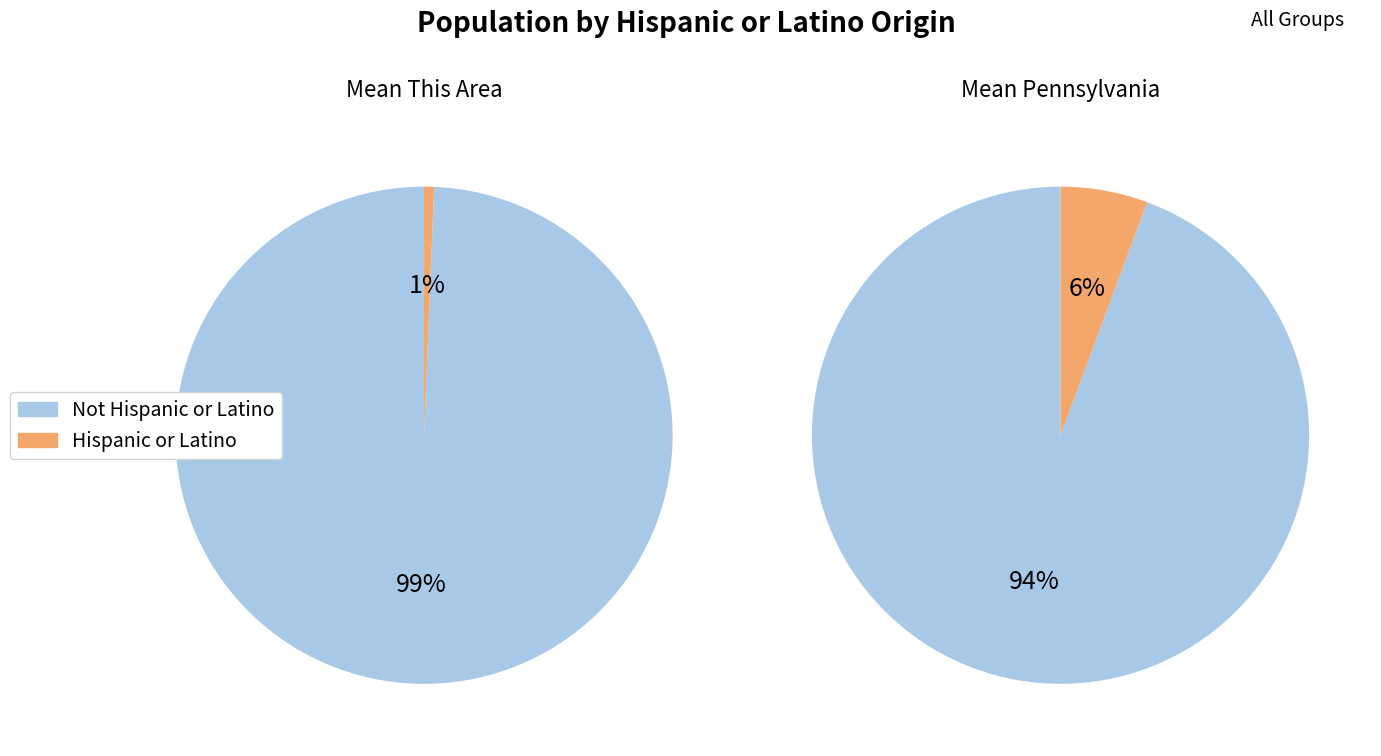

Combined, do Mean This Area and Mean Pennsylvania account for over 50%?

Yes